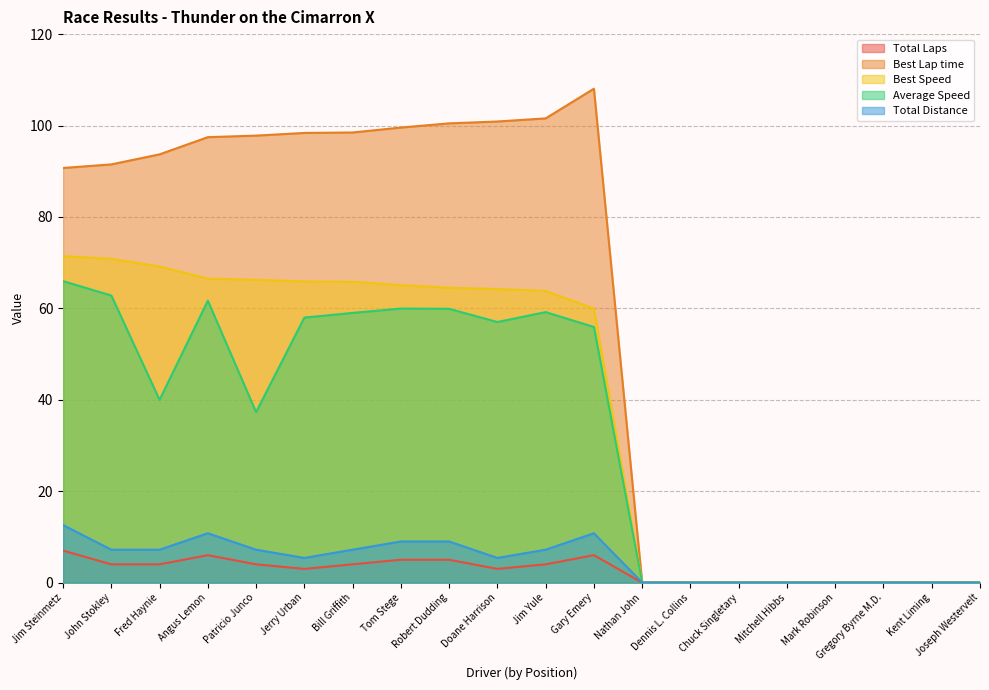

At which label does Average Speed reach its minimum?

Nathan John